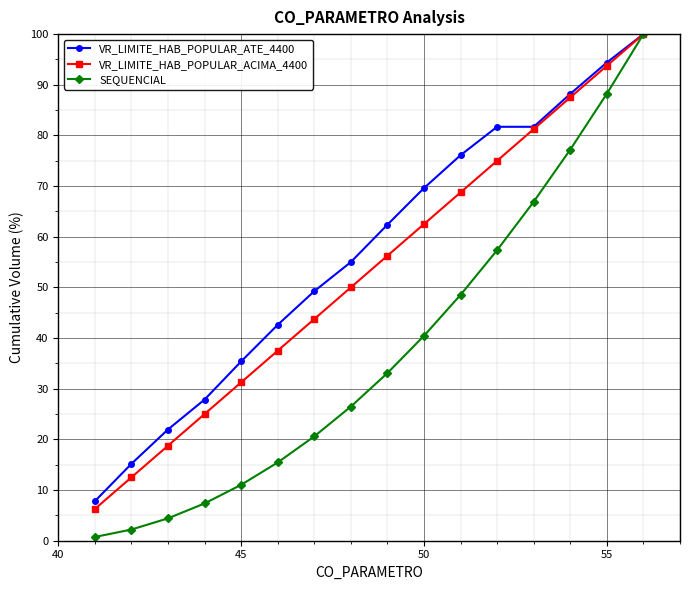

Rank the series by their average value, from highest to lowest.

VR_LIMITE_HAB_POPULAR_ATE_4400, VR_LIMITE_HAB_POPULAR_ACIMA_4400, SEQUENCIAL